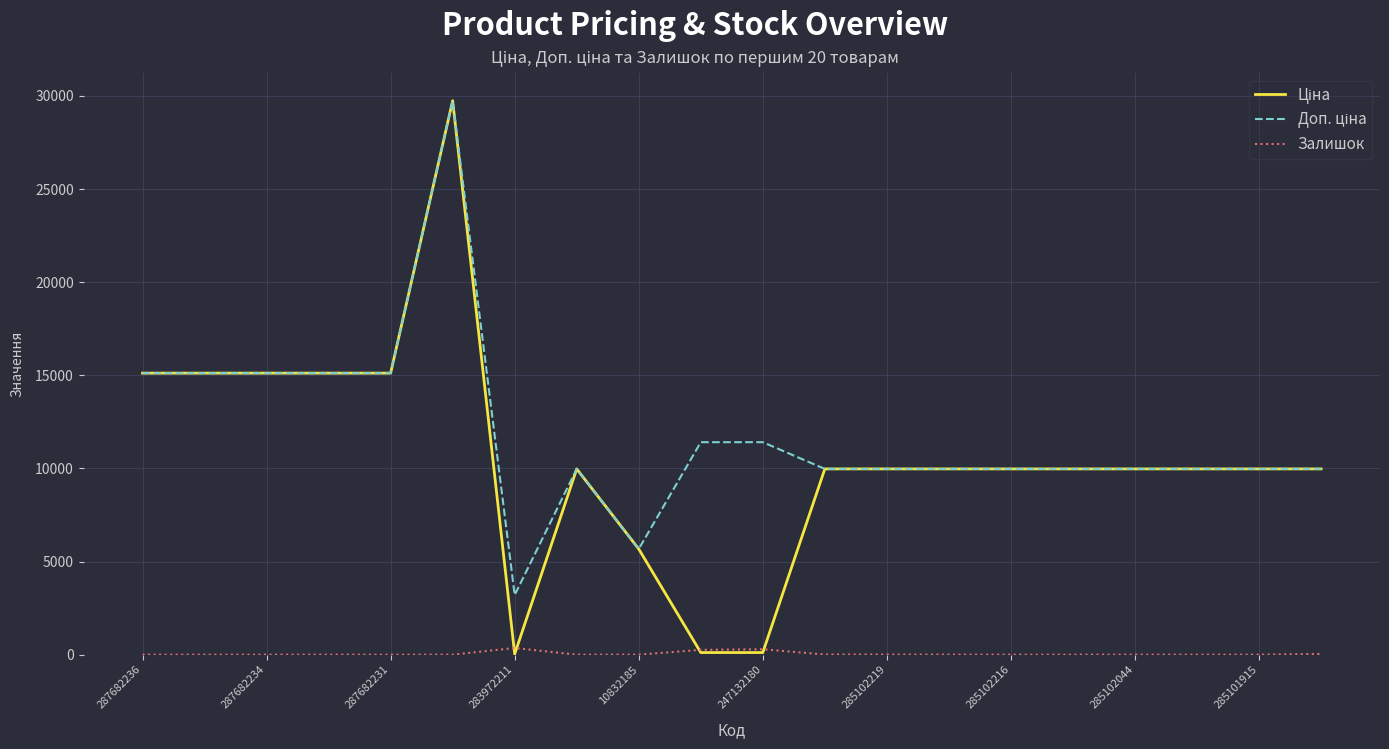

How many lines are shown in the chart?

3